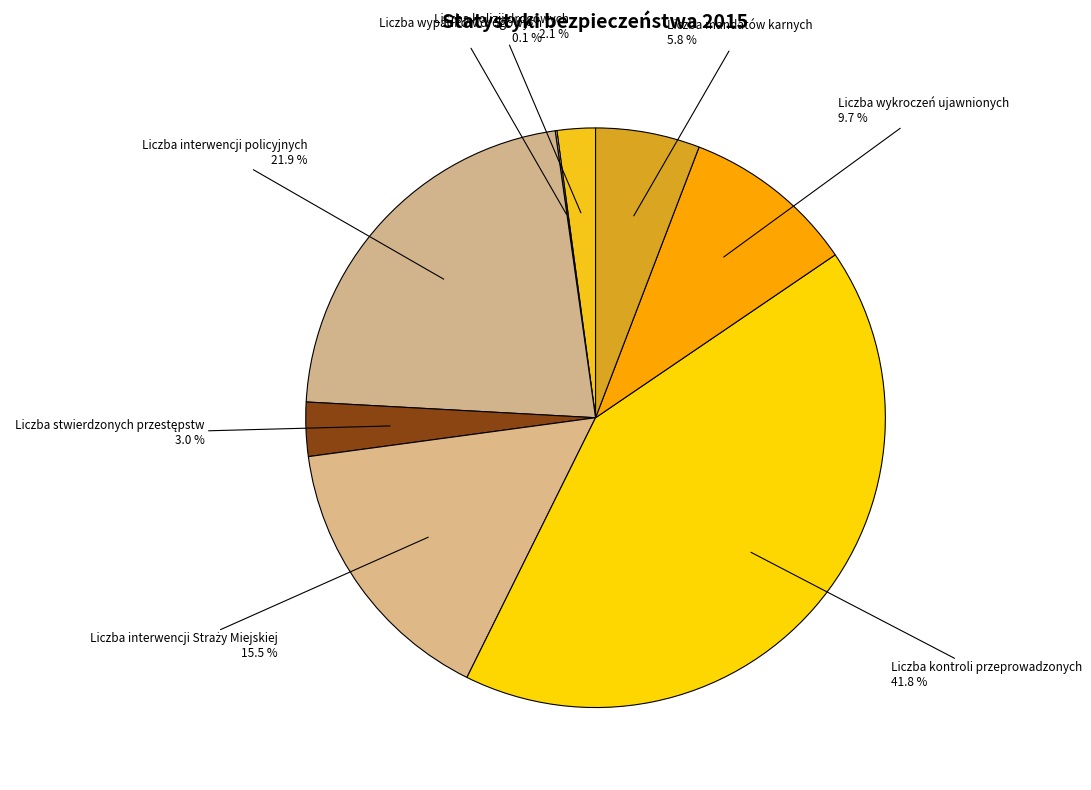

To the nearest percent, what is the difference between the Liczba kontroli przeprowadzonych and Liczba interwencji policyjnych slice percentages?

20%